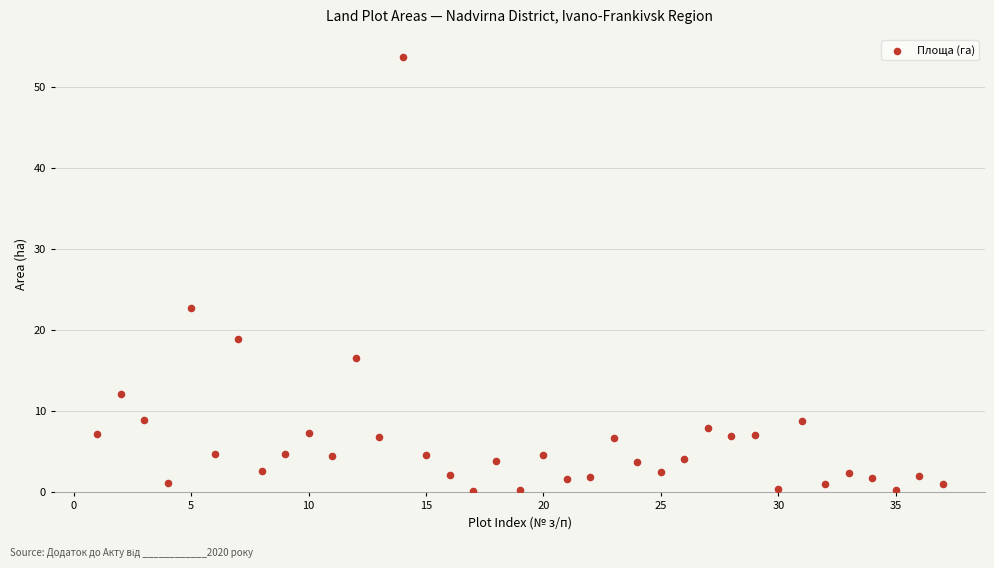

What Y value in the scatter plot is closest to 26?

22.8